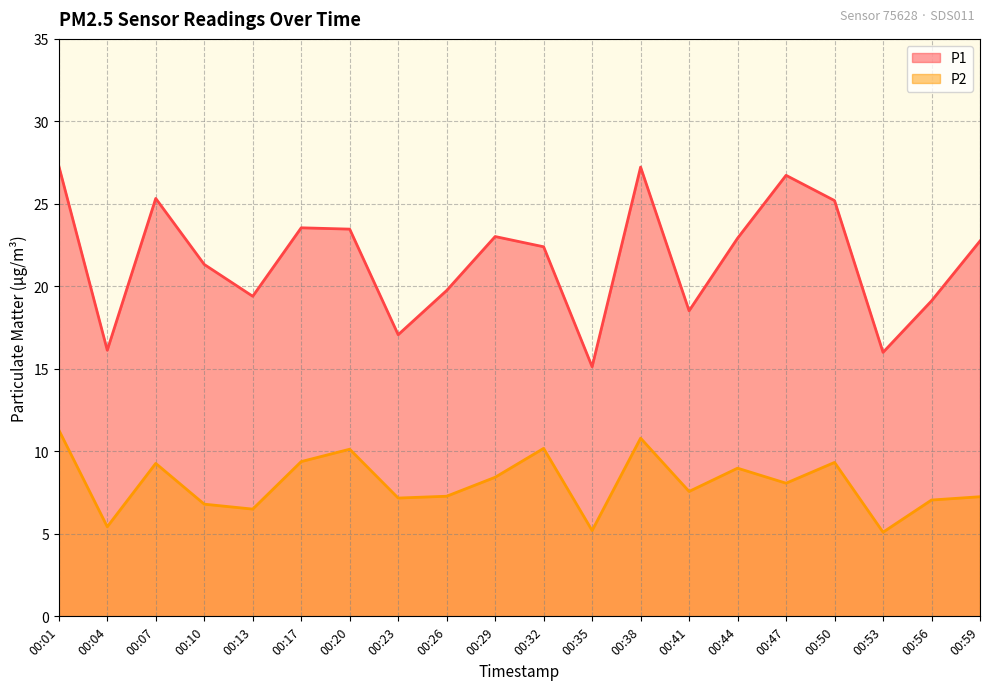

At 00:26, list the series in order from largest to smallest.

P1, P2